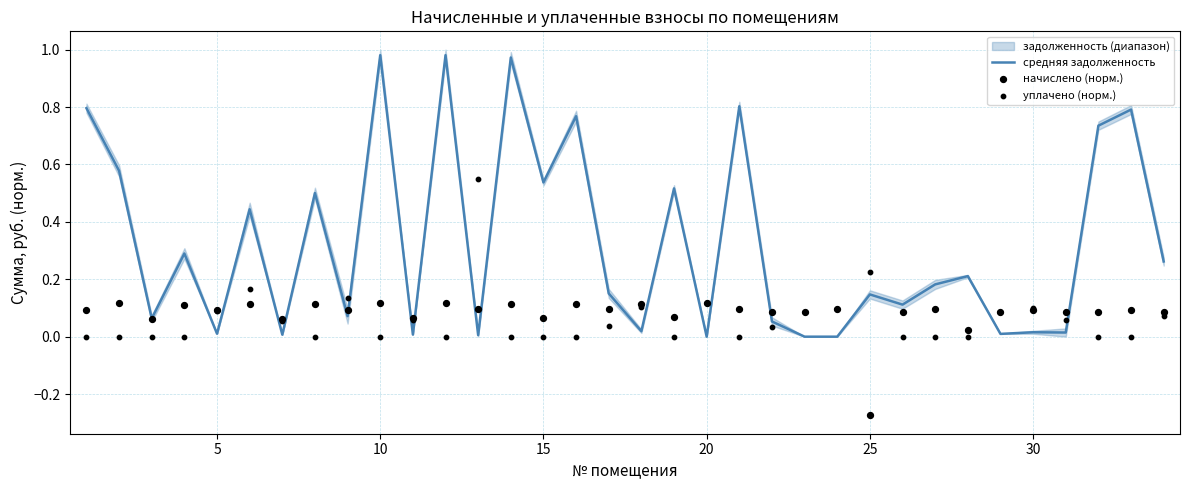

Which series has the largest total across all categories?

средняя задолженность